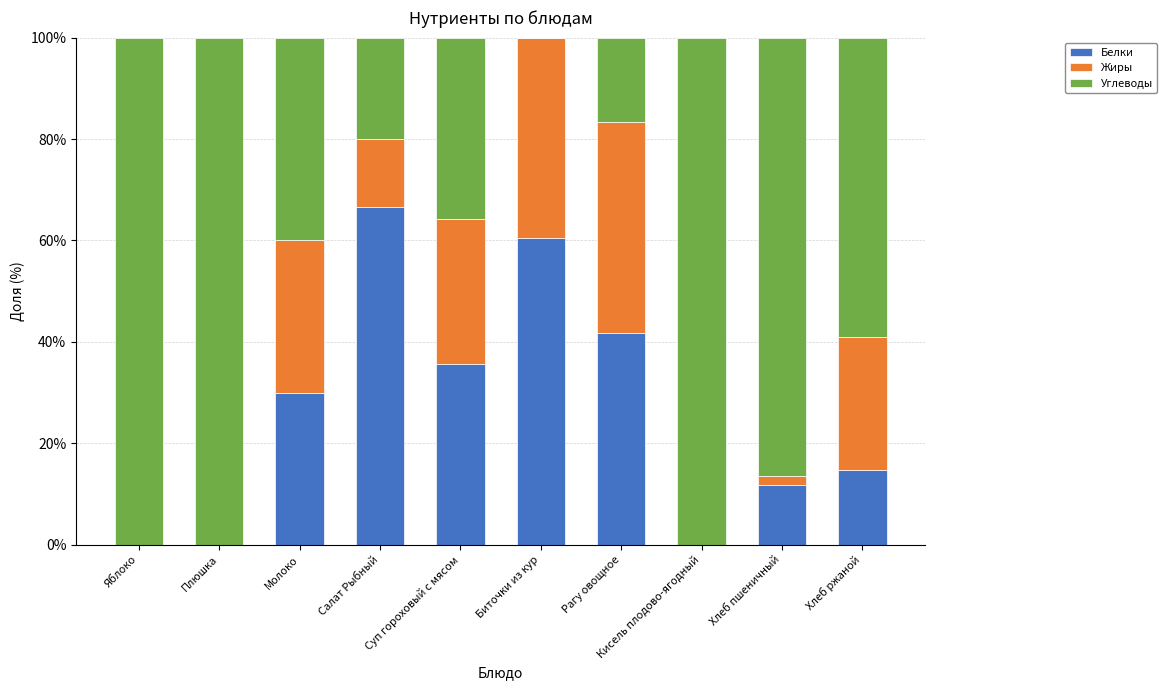

What is the total value across all series at Молоко?

100.0